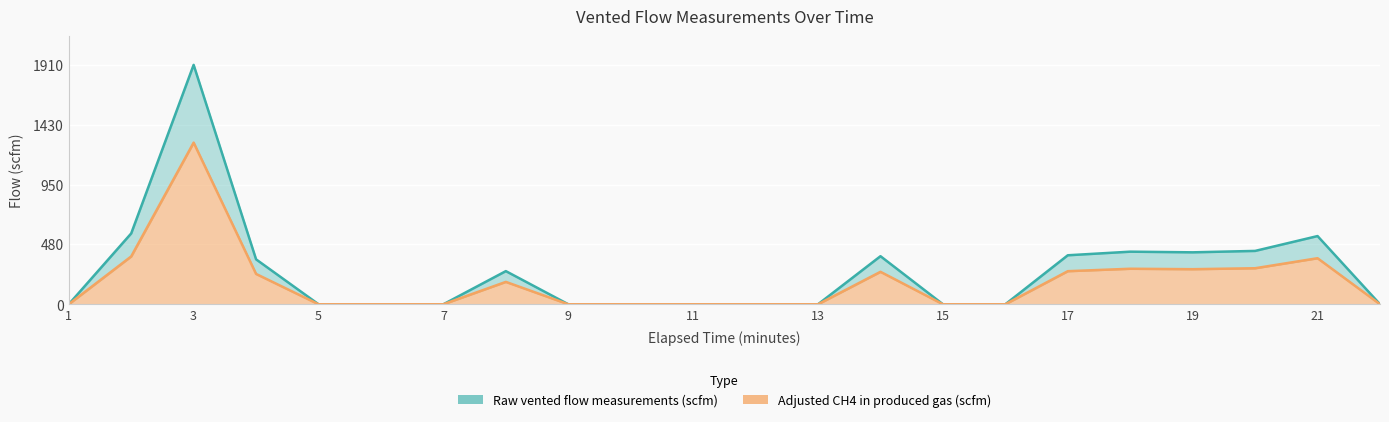

What is the difference between the maximum and minimum values in the Raw vented flow measurements (scfm) series?

1907.6